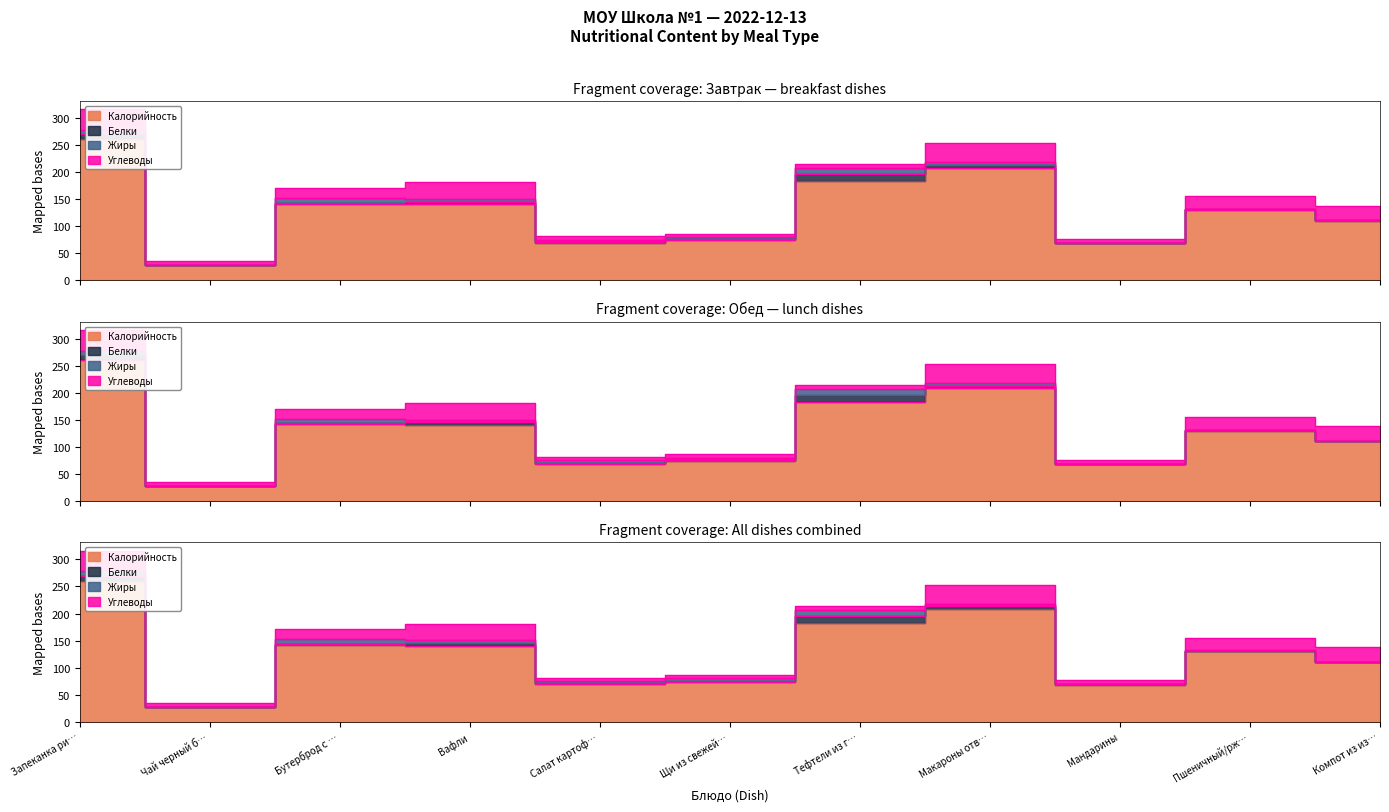

Reading left to right, transcribe all the data shown in this chart.

Калорийность: Запеканка рисовая=261.0	Чай черный байховый=27.6	Бутерброд с маслом=141.3	Вафли=140.0	Салат картофельный=69.0	Щи из свежей капусты=73.6	Тефтели из говядины=182.8	Макароны отварные=208.0	Мандарины=68.0	Пшеничный/ржаной=129.9	Компот из изюма=110.2
Белки: Запеканка рисовая=8.6	Чай черный байховый=0.3	Бутерброд с маслом=1.9	Вафли=5.1	Салат картофельный=1.7	Щи из свежей капусты=1.7	Тефтели из говядины=13.2	Макароны отварные=5.0	Мандарины=0.8	Пшеничный/ржаной=1.6	Компот из изюма=0.5
Жиры: Запеканка рисовая=8.4	Чай черный байховый=0.0	Бутерброд с маслом=8.8	Вафли=5.3	Салат картофельный=4.3	Щи из свежей капусты=4.9	Тефтели из говядины=11.0	Макароны отварные=5.3	Мандарины=0.2	Пшеничный/ржаной=0.3	Компот из изюма=0.0
Углеводы: Запеканка рисовая=37.7	Чай черный байховый=6.7	Бутерброд с маслом=18.8	Вафли=30.9	Салат картофельный=5.9	Щи из свежей капусты=5.8	Тефтели из говядины=7.7	Макароны отварные=35.0	Мандарины=7.5	Пшеничный/ржаной=23.1	Компот из изюма=27.0